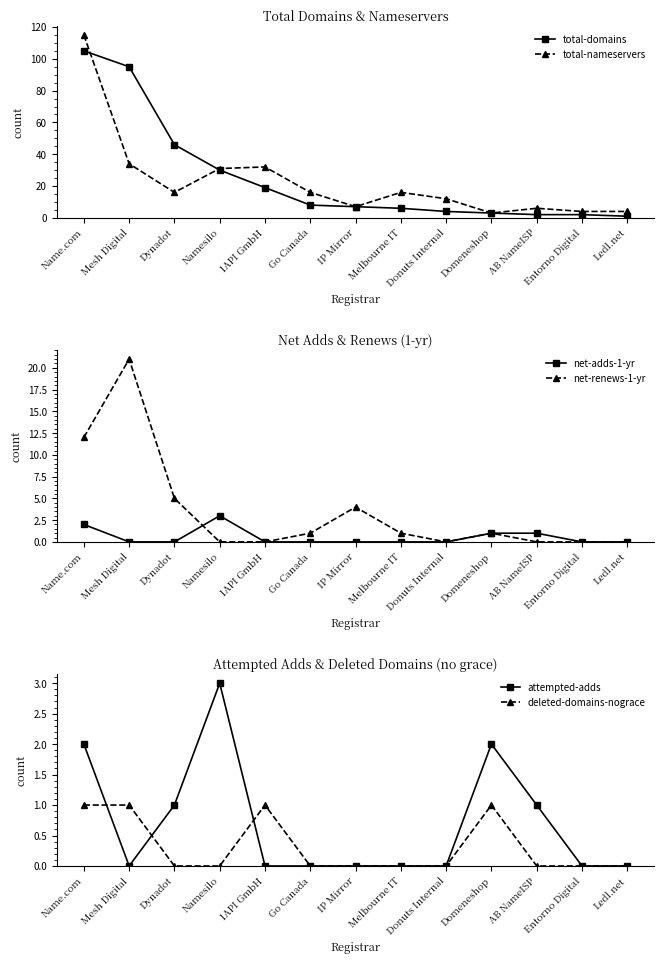

What are all the series names shown in the legend?

total-domains, total-nameservers, net-adds-1-yr, net-renews-1-yr, attempted-adds, deleted-domains-nograce